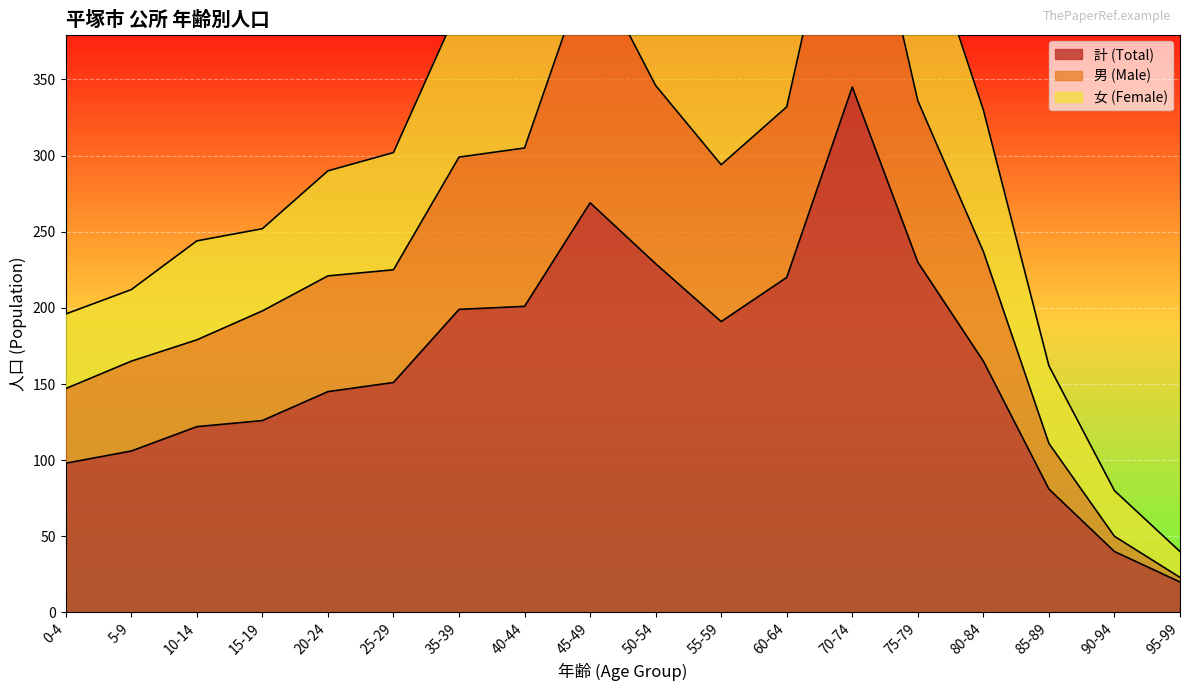

Is it true that 計 (Total) equals 230 at 75-79?

True